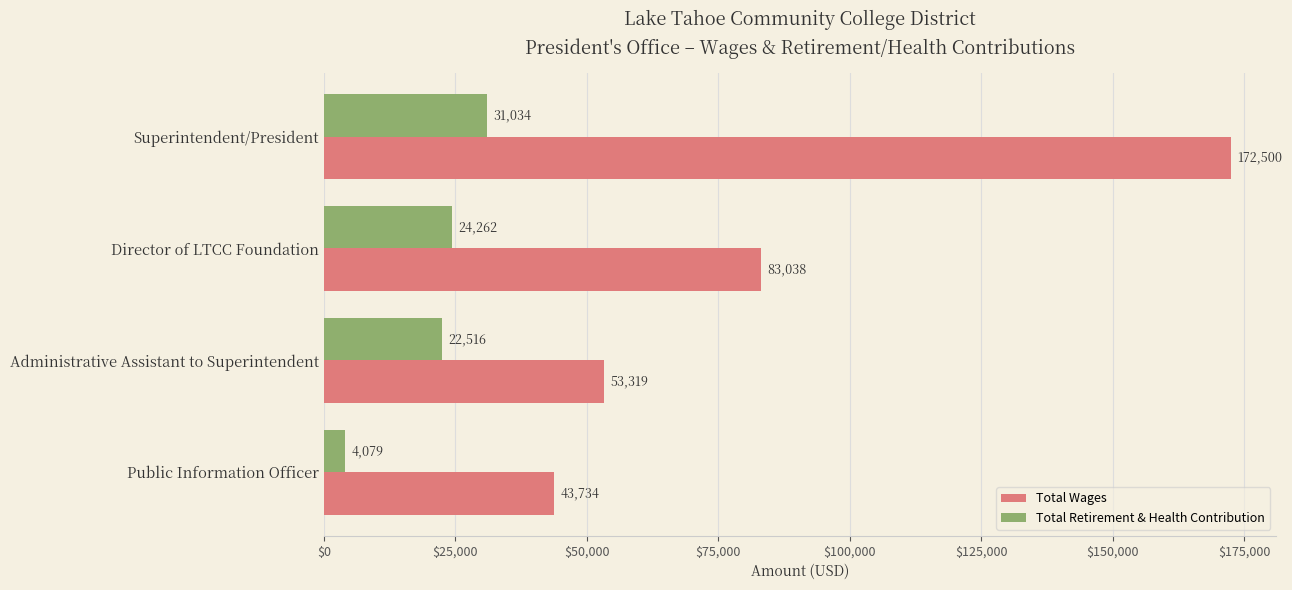

List the series in order of their peak value, lowest first.

Total Retirement & Health Contribution, Total Wages